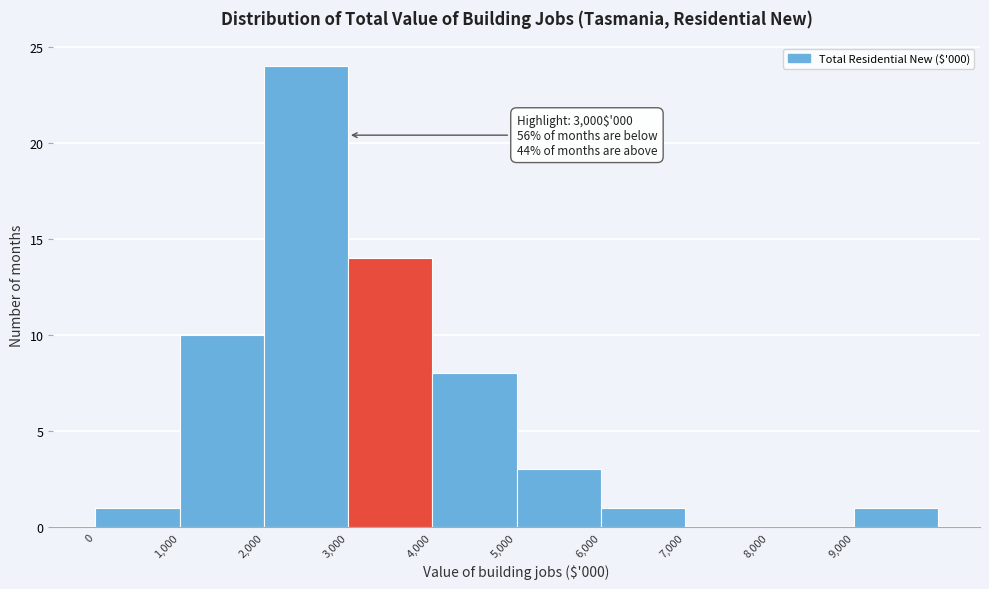

Which range on the x-axis has the tallest bar?

2000 to 3000